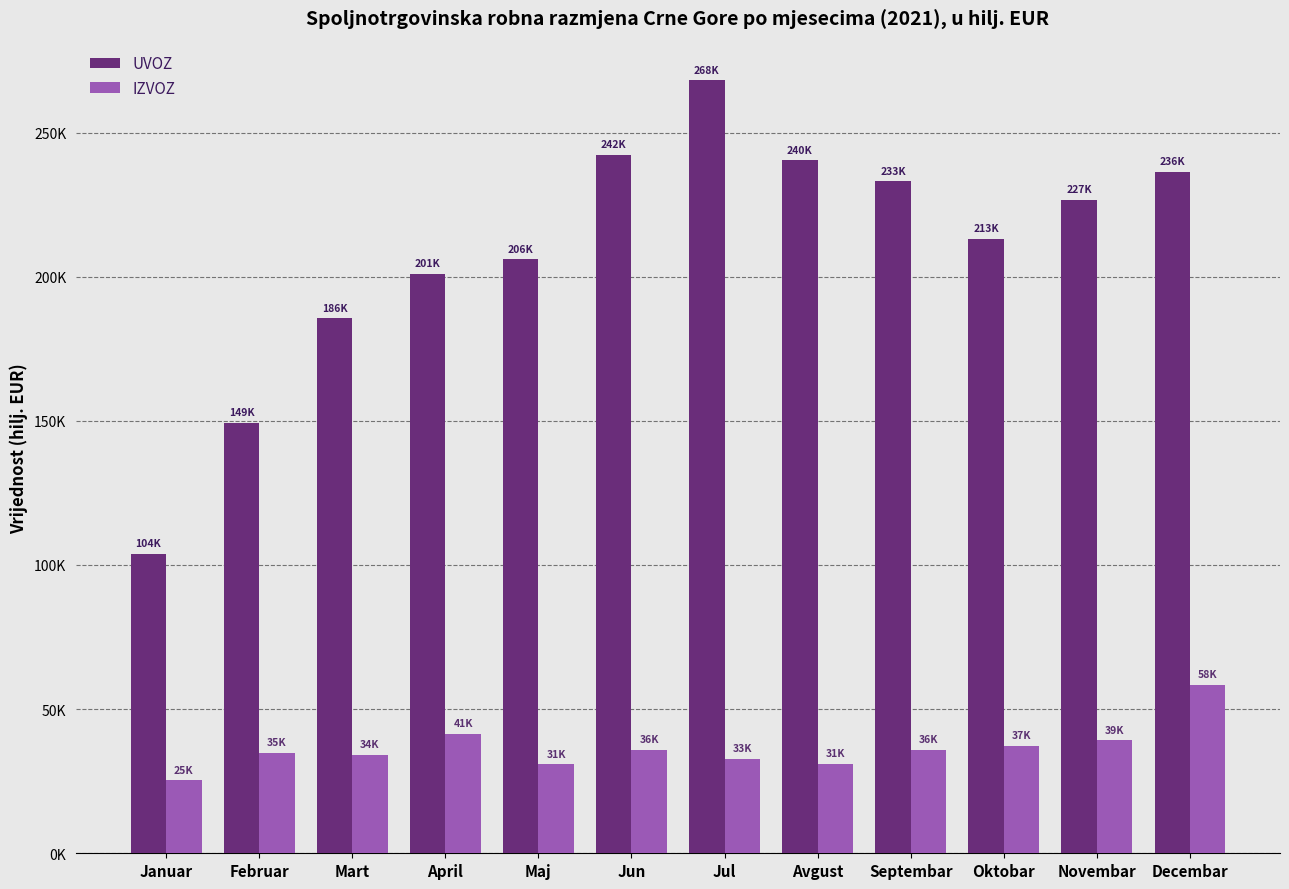

What are all the series names shown in the legend?

UVOZ, IZVOZ